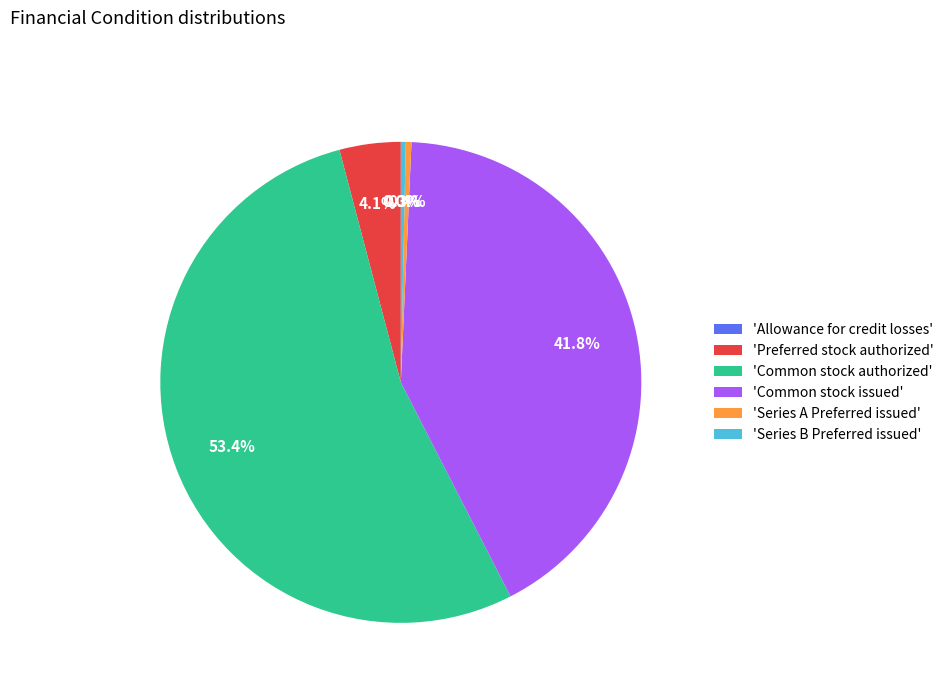

Approximately how many times larger is the value at 'Series B Preferred issued' compared to 'Series A Preferred issued'?

0.9